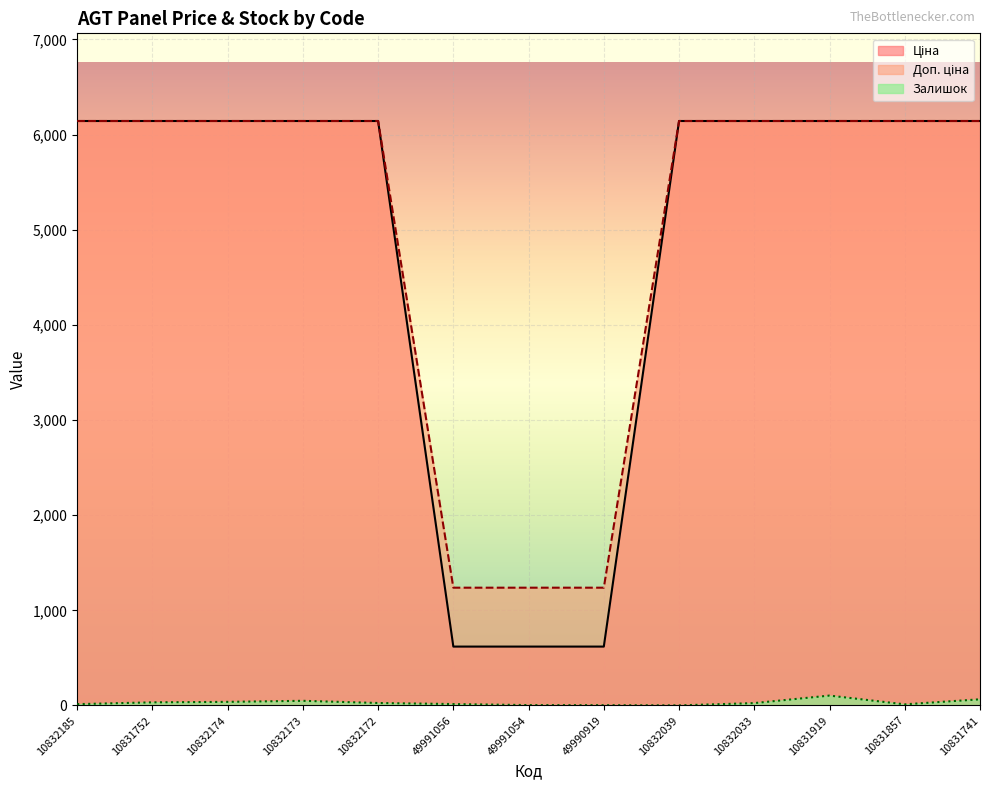

What position from the left is 10832039?

9